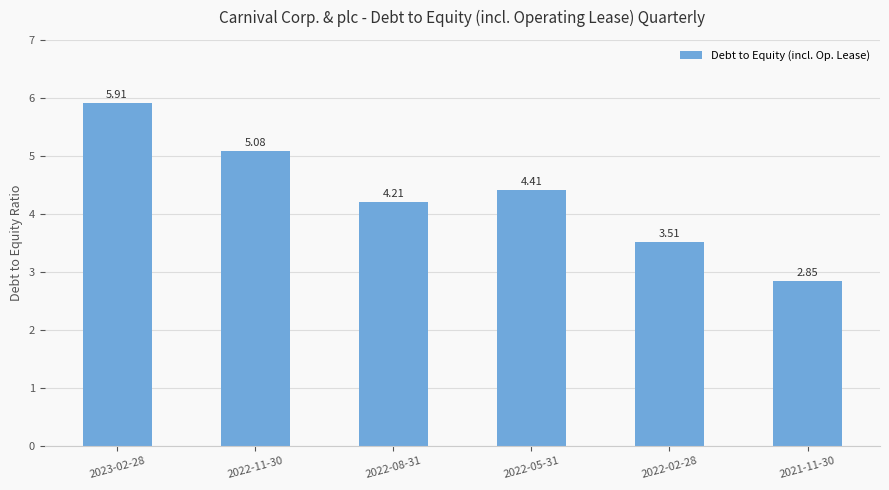

What is the greatest value displayed?

5.9